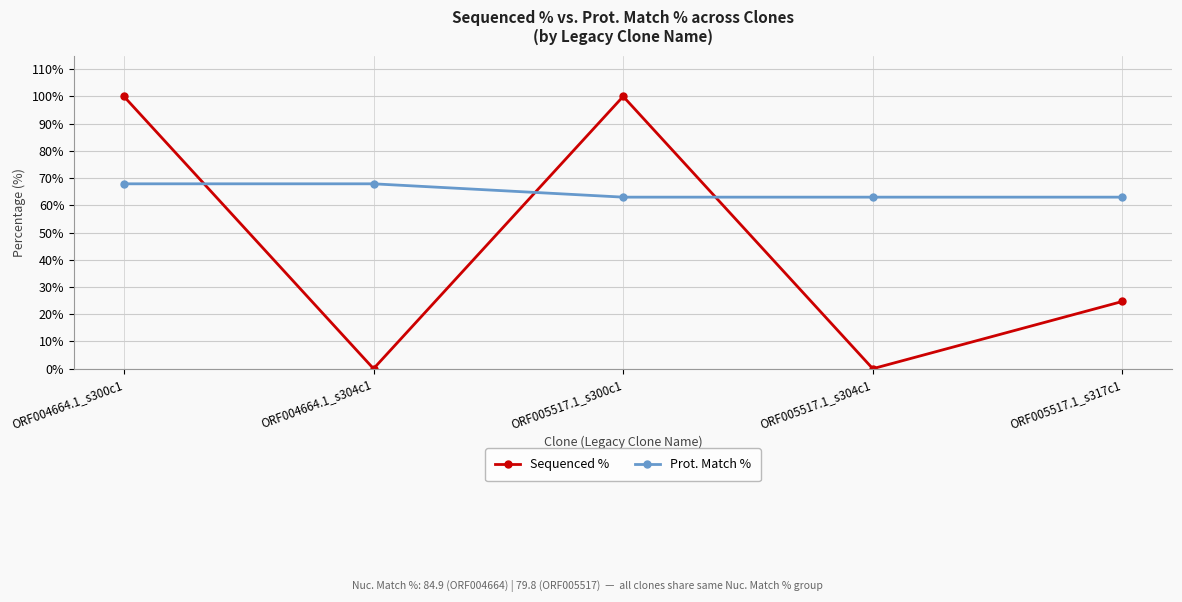

Where is Sequenced % nearest to the value 50?

ORF005517.1_s317c1